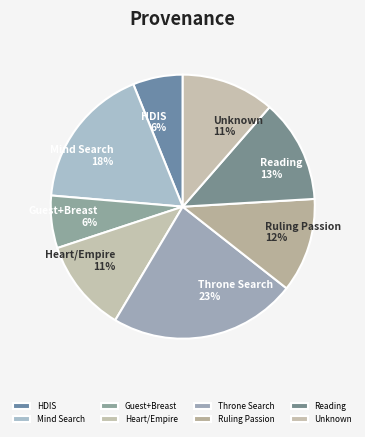

Between Guest+Breast and Throne Search, which is larger?

Throne Search